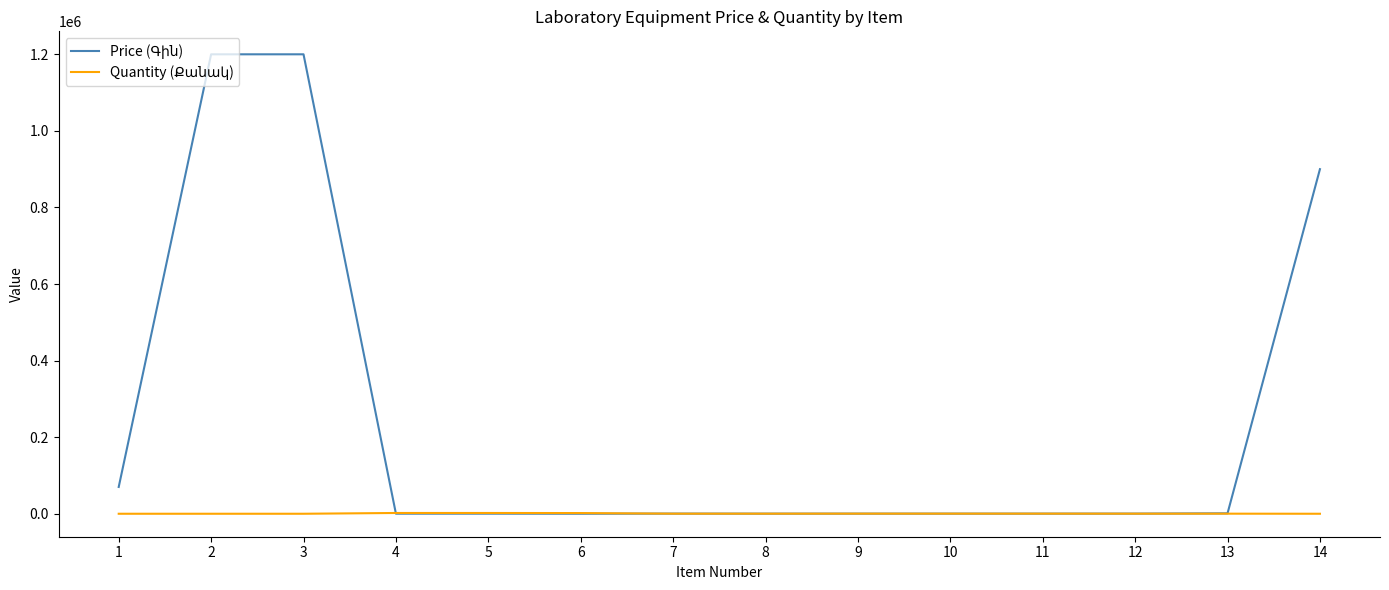

What is the greatest value displayed?

1200000